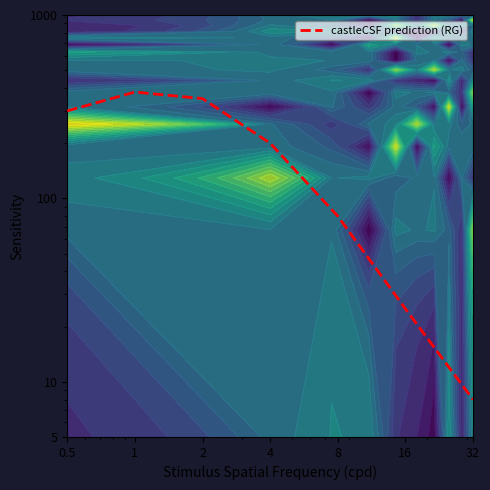

Reading left to right, what are all the values shown in this chart?

0.5=300	1=380	2=350	4=200	8=80	16=25	32=8